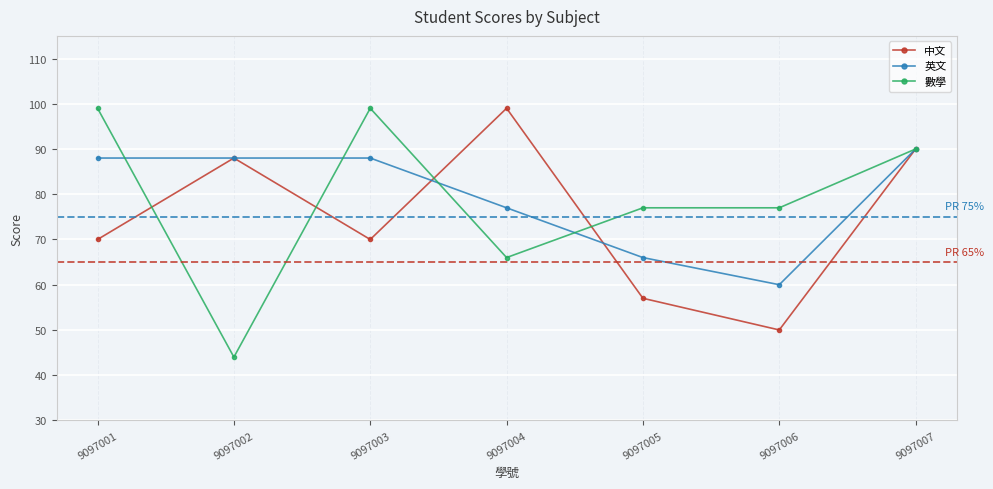

What are all the series names shown in the legend?

中文, 英文, 數學